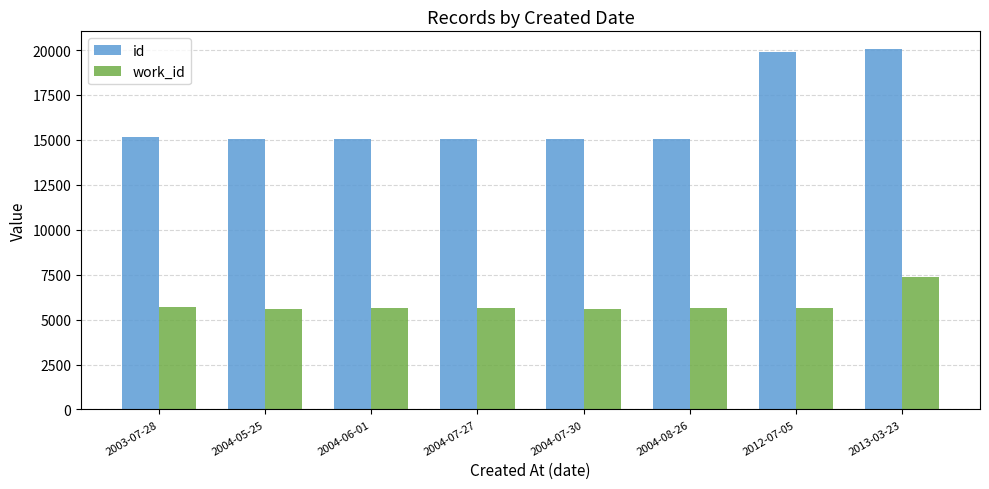

What is the difference between the id values at 2013-03-23 and 2004-08-26?

4990